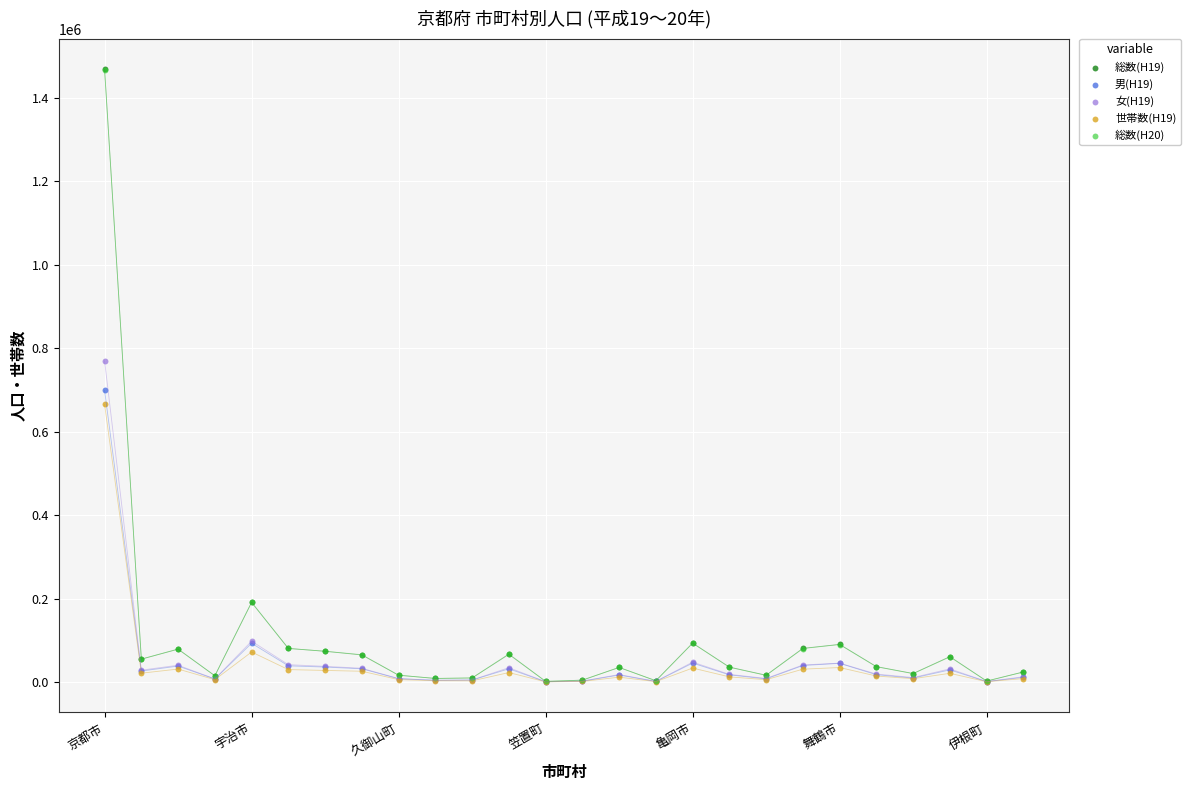

Which series has the widest spread of Y values?

総数(H19)